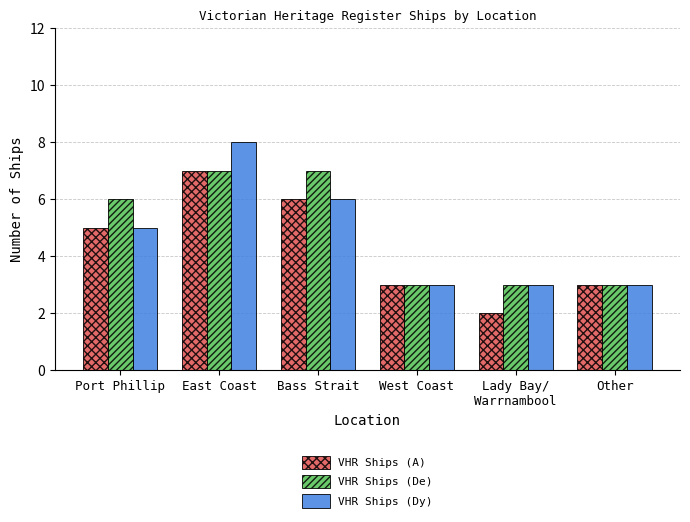

What is the total value across all series at East Coast?

22